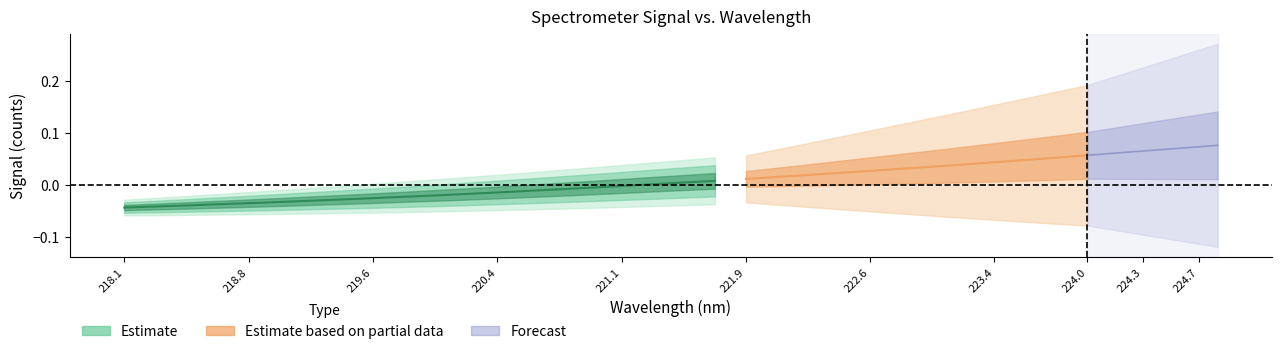

How many data points are above 0?

3